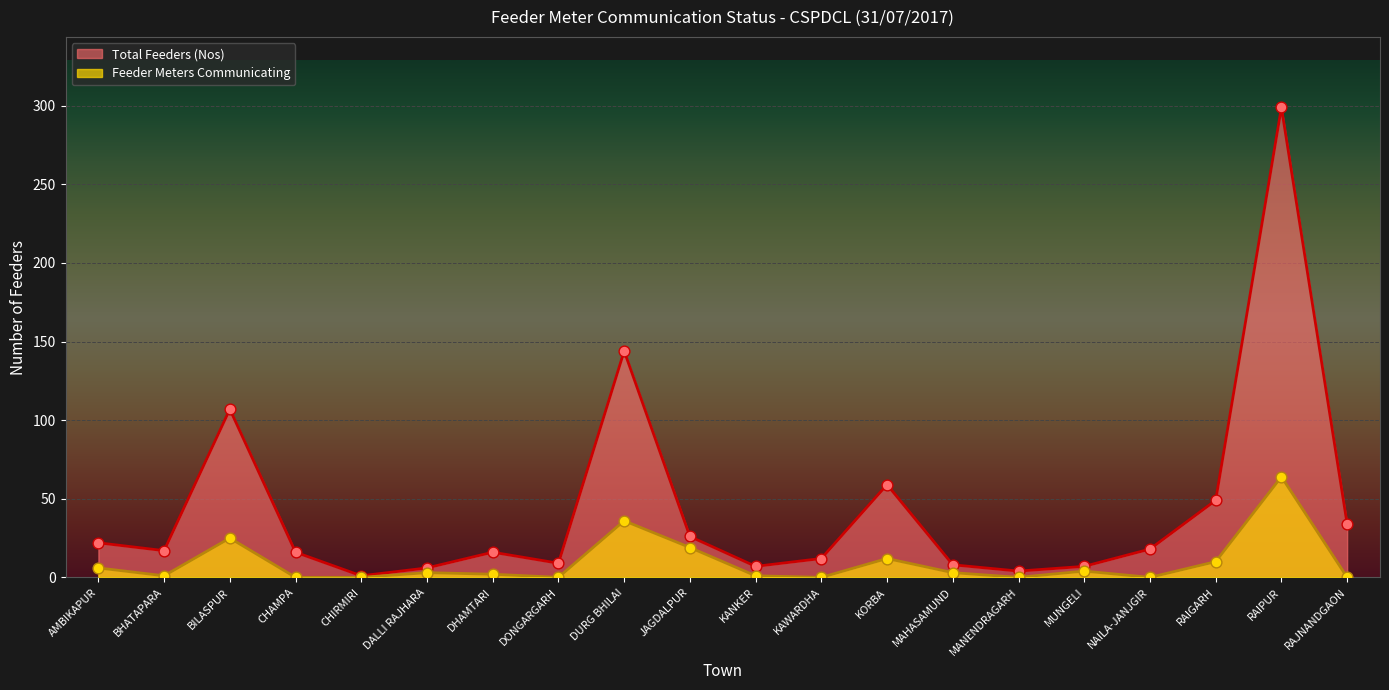

Which series has the largest total across all categories?

Total Feeders (Nos)